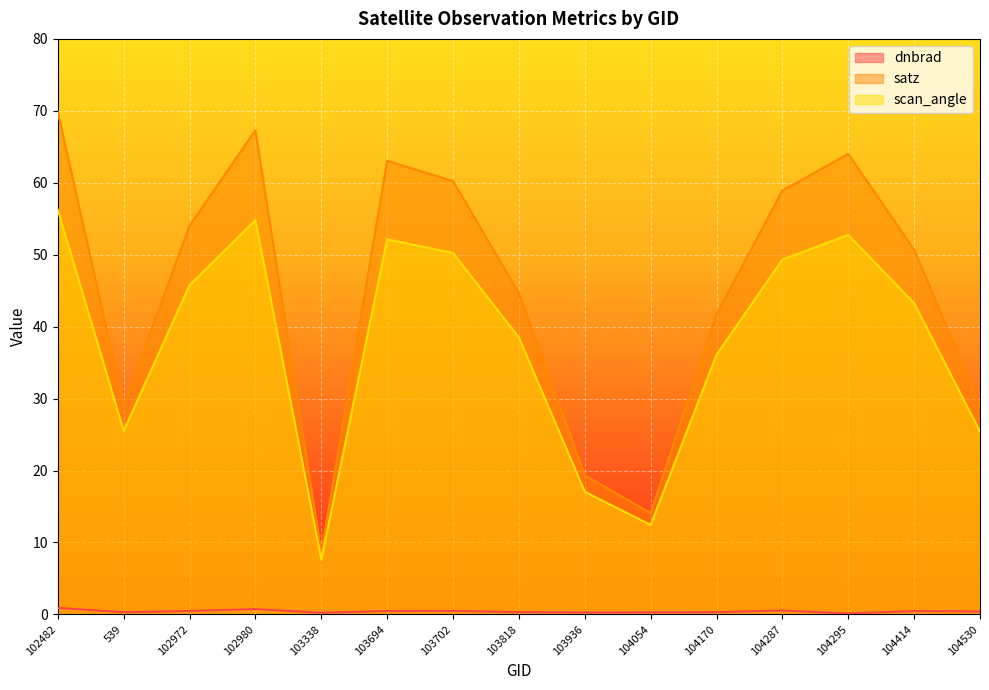

How many lines are shown in the chart?

3